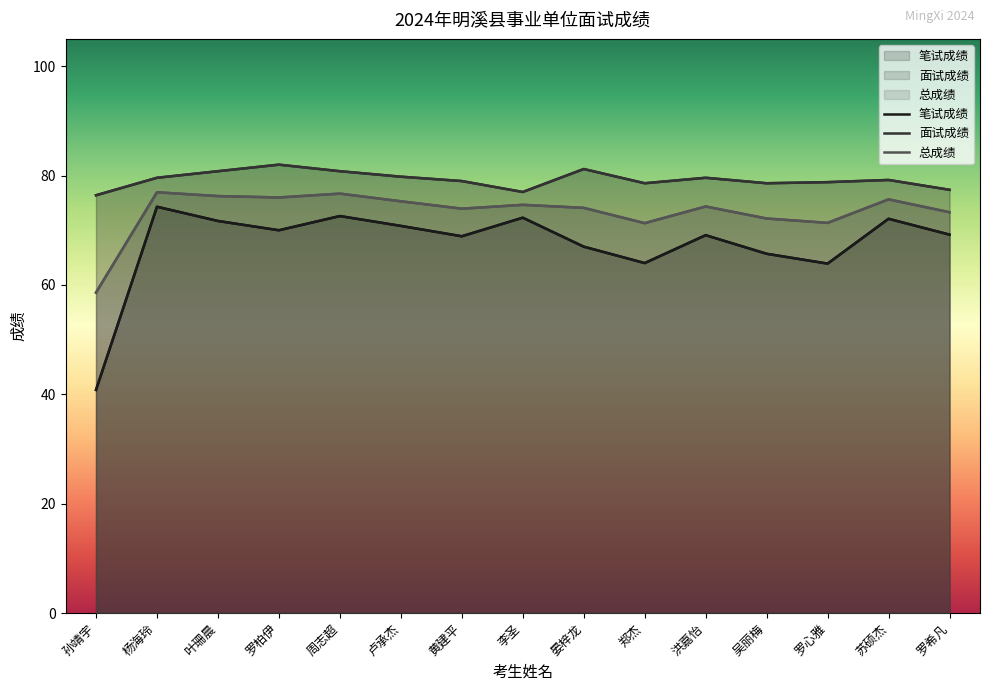

List the labels in order of 笔试成绩 value, largest first.

杨海玲, 周志超, 李圣, 苏硕杰, 叶珊晨, 卢承杰, 罗柏伊, 罗希凡, 洪嘉怡, 黄建平, 晏梓龙, 吴丽梅, 郑杰, 罗心雅, 孙靖宇